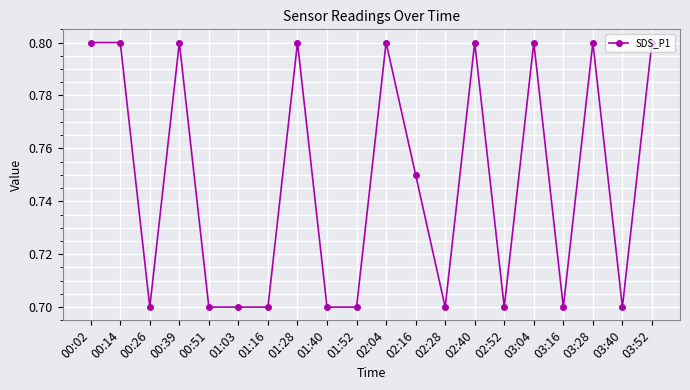

Where is the first local minimum?

00:26